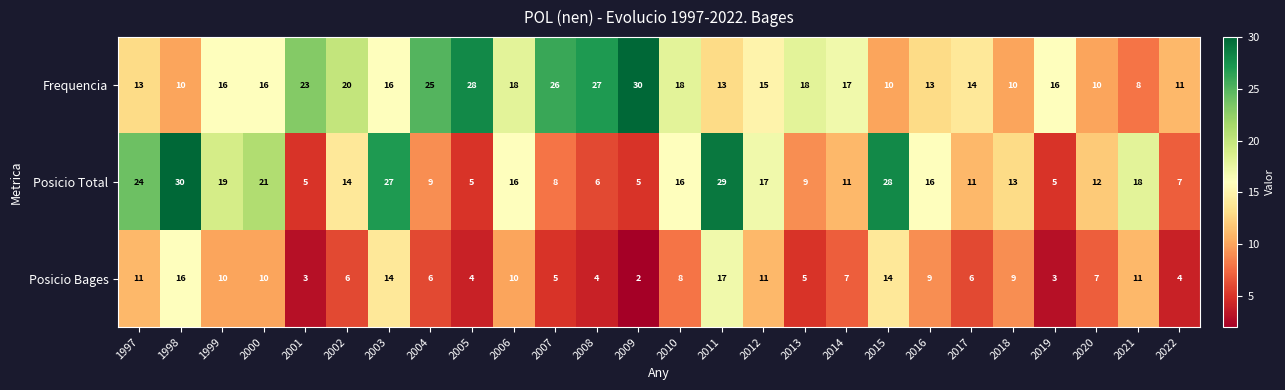

At which category is the sum across all series the highest?

2011